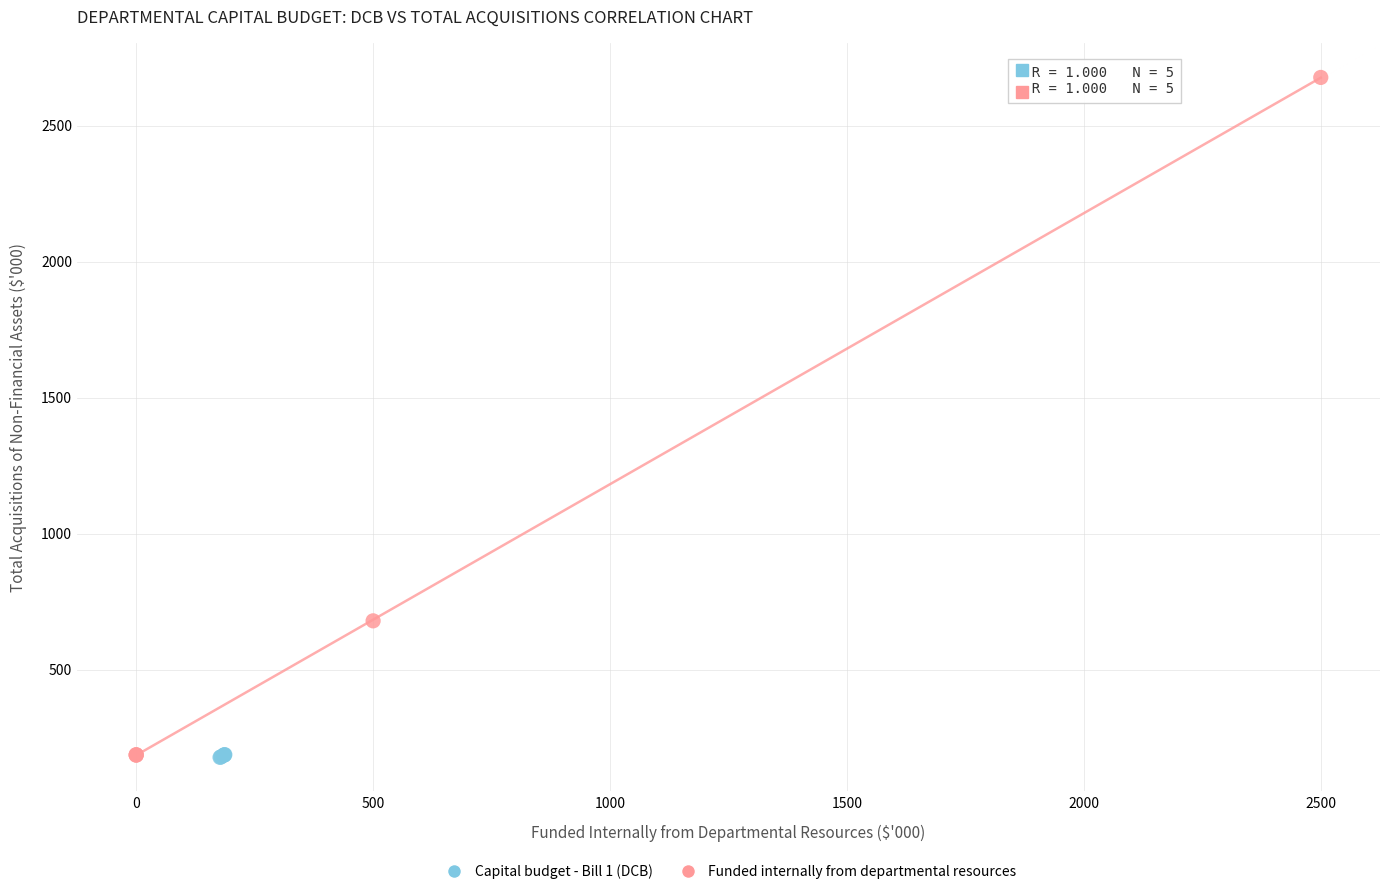

What are all the series names shown in the legend?

Capital budget - Bill 1 (DCB), Funded internally from departmental resources